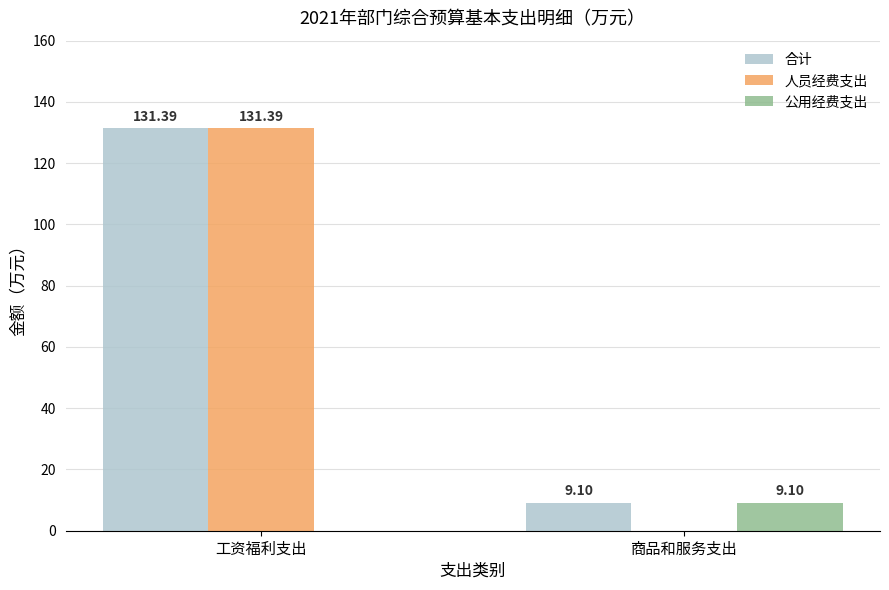

Where is 公用经费支出 nearest to the value 4?

工资福利支出